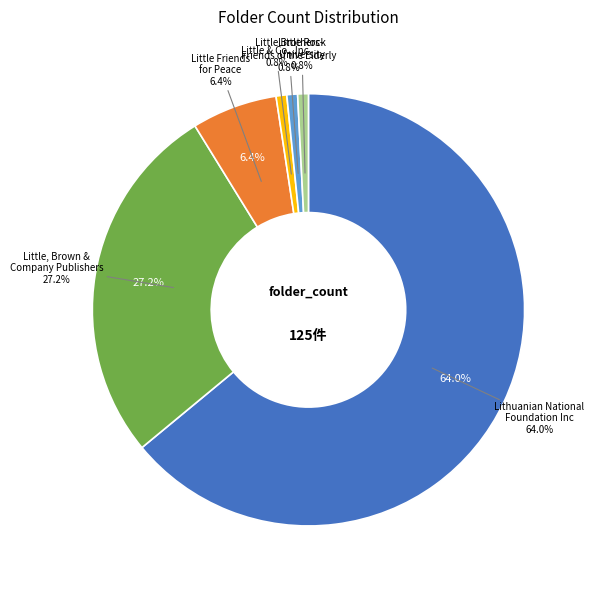

Rank the categories by value from lowest to highest.

Little & Co., Inc., Little Brothers-Friends of the Elderly, Little Rock University, Little Friends for Peace, Little, Brown & Company Publishers, Lithuanian National Foundation Inc